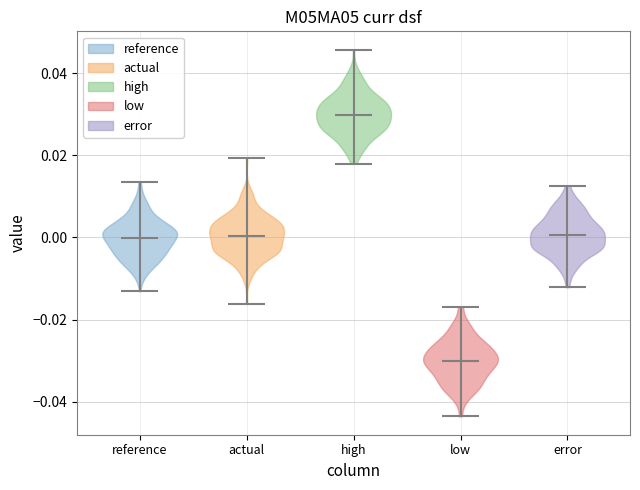

Reading left to right, read every violin against the y-axis: where its median line is, and the lowest and highest points it reaches. The values are not printed on the chart, so give them approximately, as read against the axis.

reference: median line 0.000, lowest point -0.014, highest point 0.014
actual: median line 0.000, lowest point -0.016, highest point 0.020
high: median line 0.030, lowest point 0.018, highest point 0.046
low: median line -0.030, lowest point -0.044, highest point -0.016
error: median line 0.000, lowest point -0.012, highest point 0.012